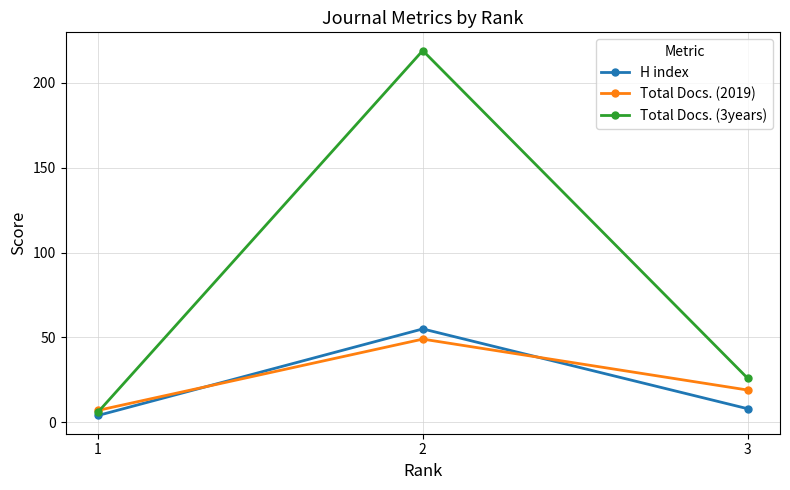

At which category is the sum across all series the highest?

2